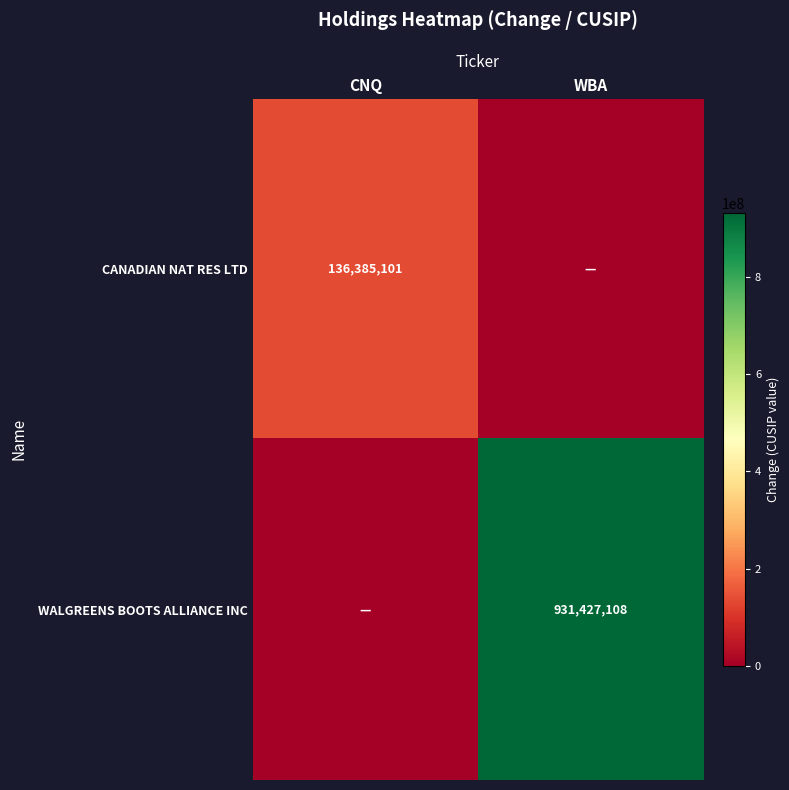

The value of WALGREENS BOOTS ALLIANCE INC at WBA is 931427108. True or false?

True